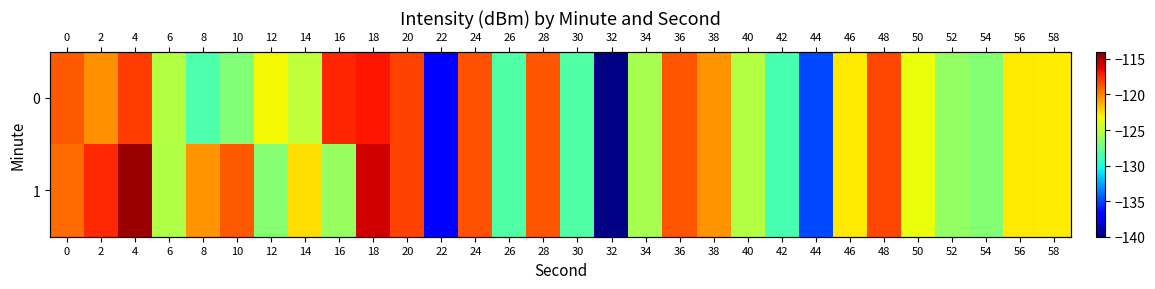

What is the total value across all series at 56?

-245.6